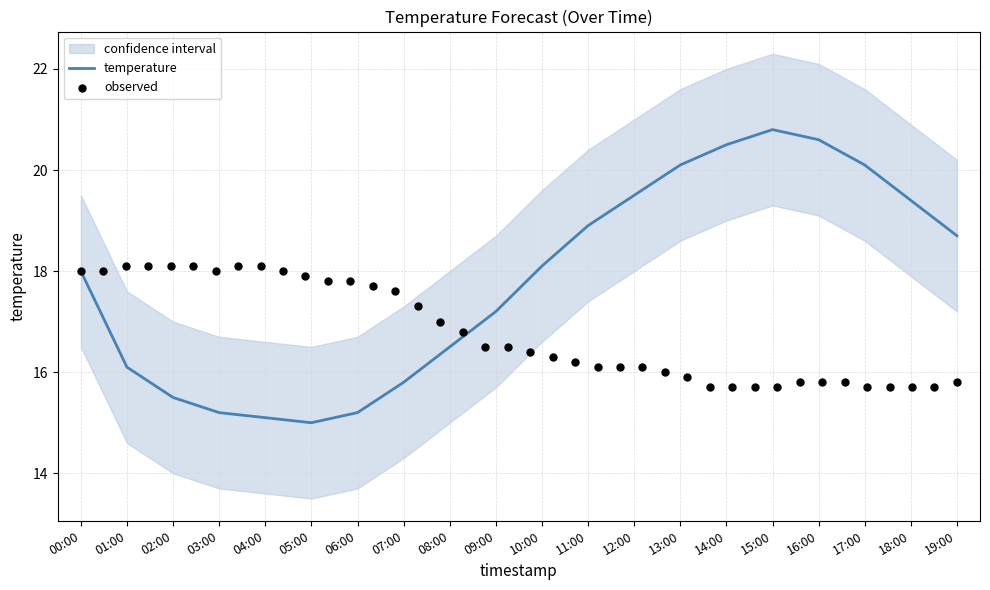

Which series has the widest spread of Y values?

temperature